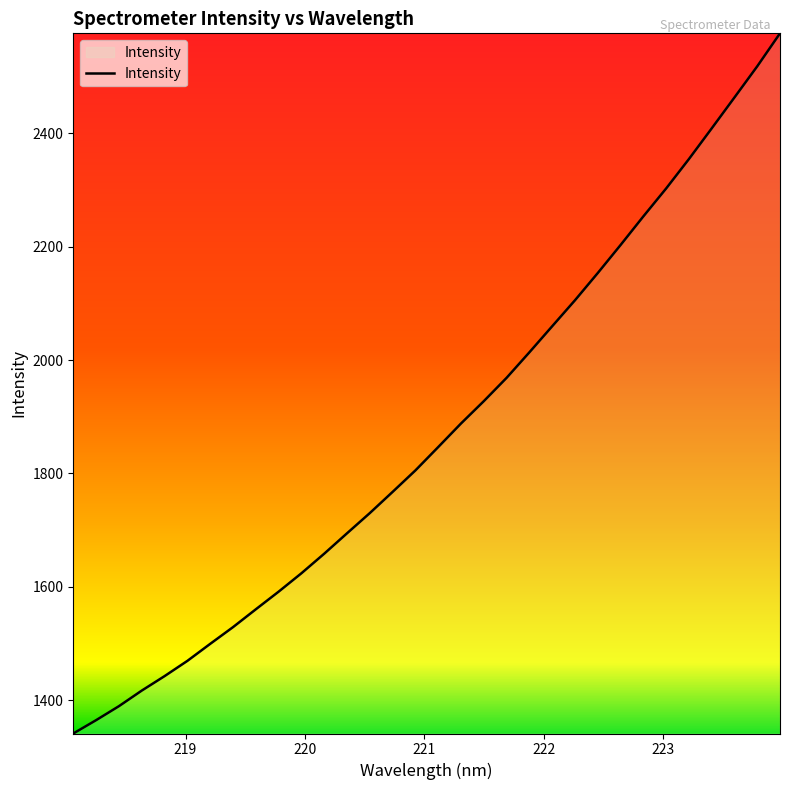

What is the greatest value displayed?

2576.4